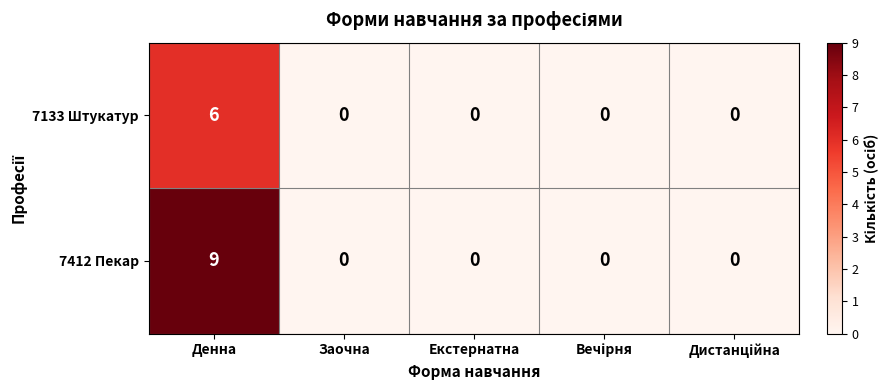

The value of 7412 Пекар at Денна is 14. True or false?

False